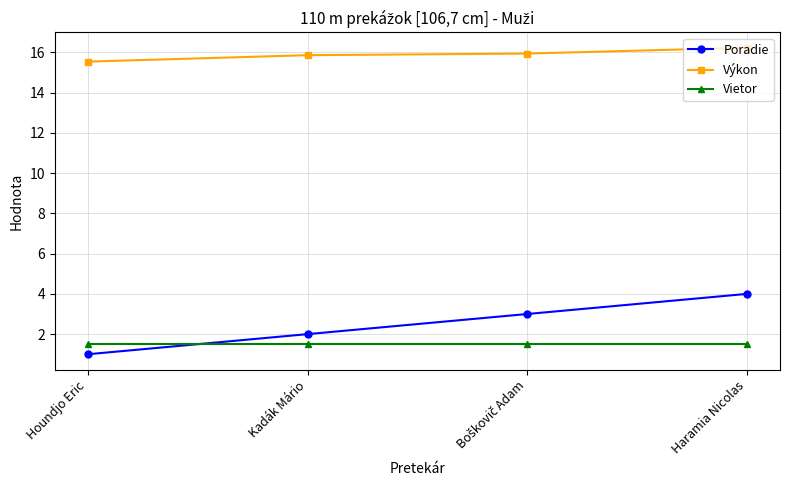

What is the label of the 2nd point from the left?

Kadák Mário